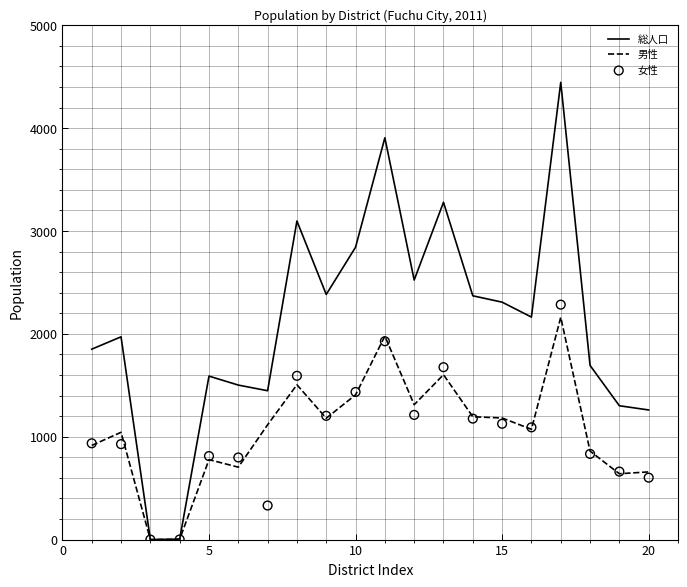

At how many categories does at least one series exceed 4064?

1